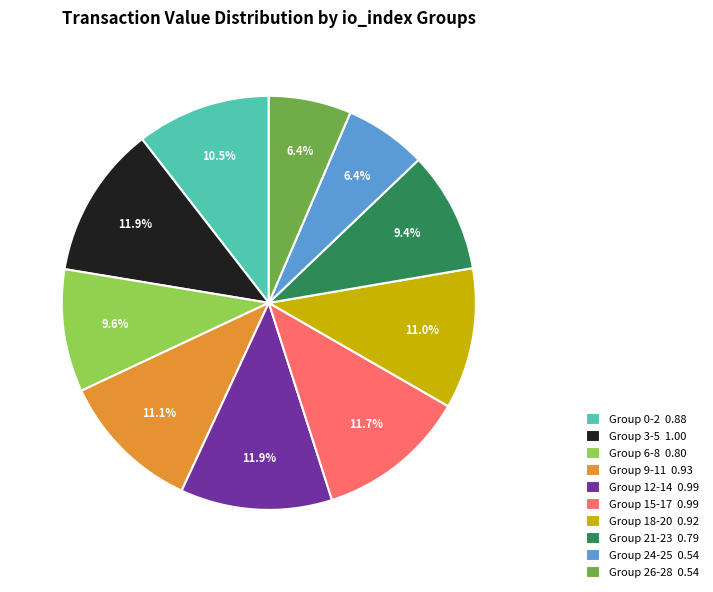

Is there any slice that represents more than half of the pie?

No